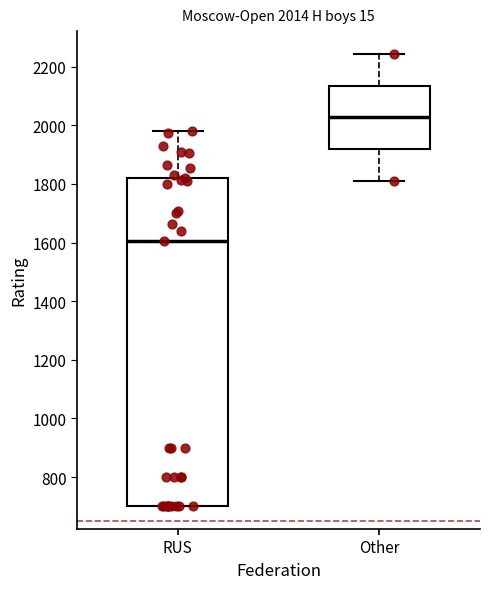

Comparing the boxes themselves (not the whiskers), which one is the tallest?

RUS